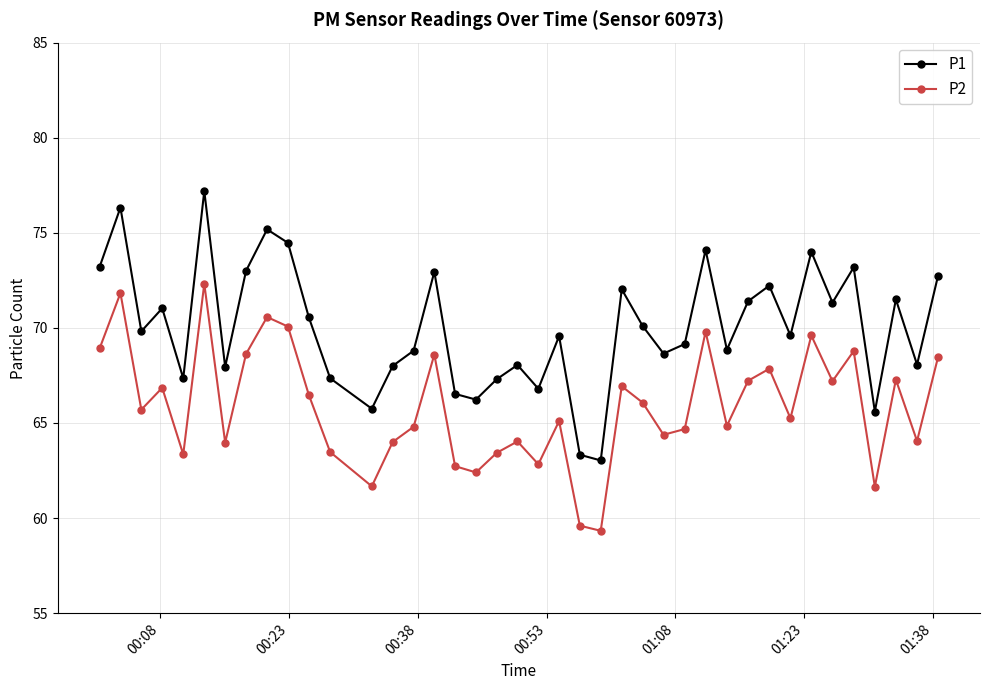

What is the lowest value of the P1 series?

63.0